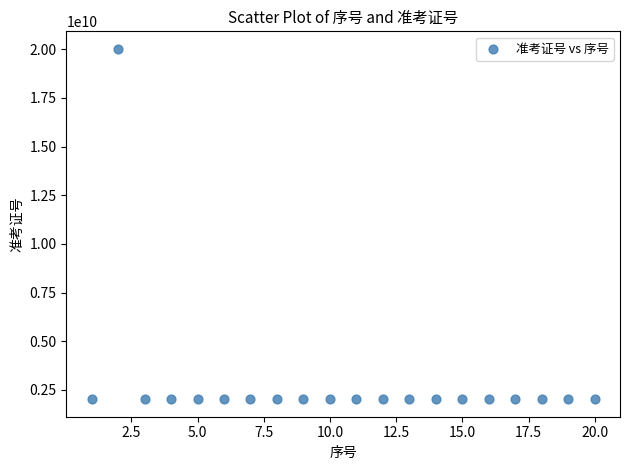

What is the range of X values (max minus min)?

19